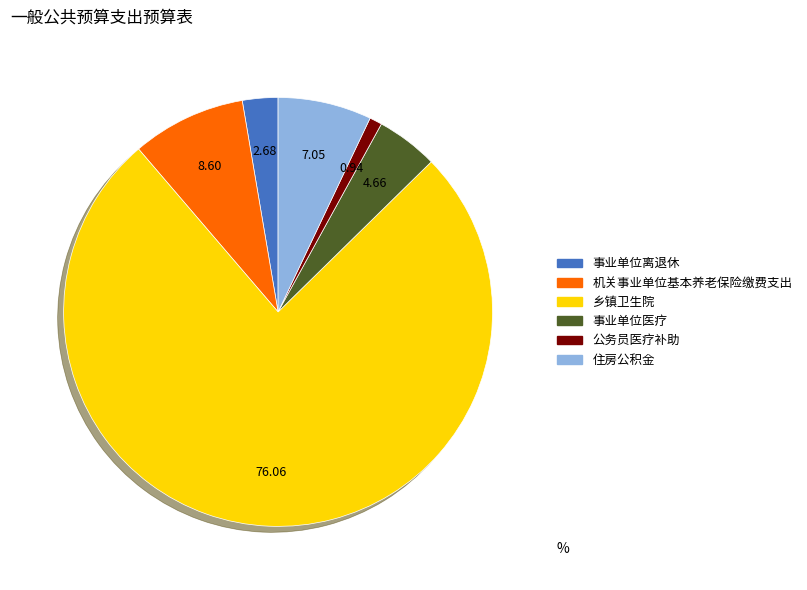

Is the sum of 乡镇卫生院 and 住房公积金 greater than half?

Yes